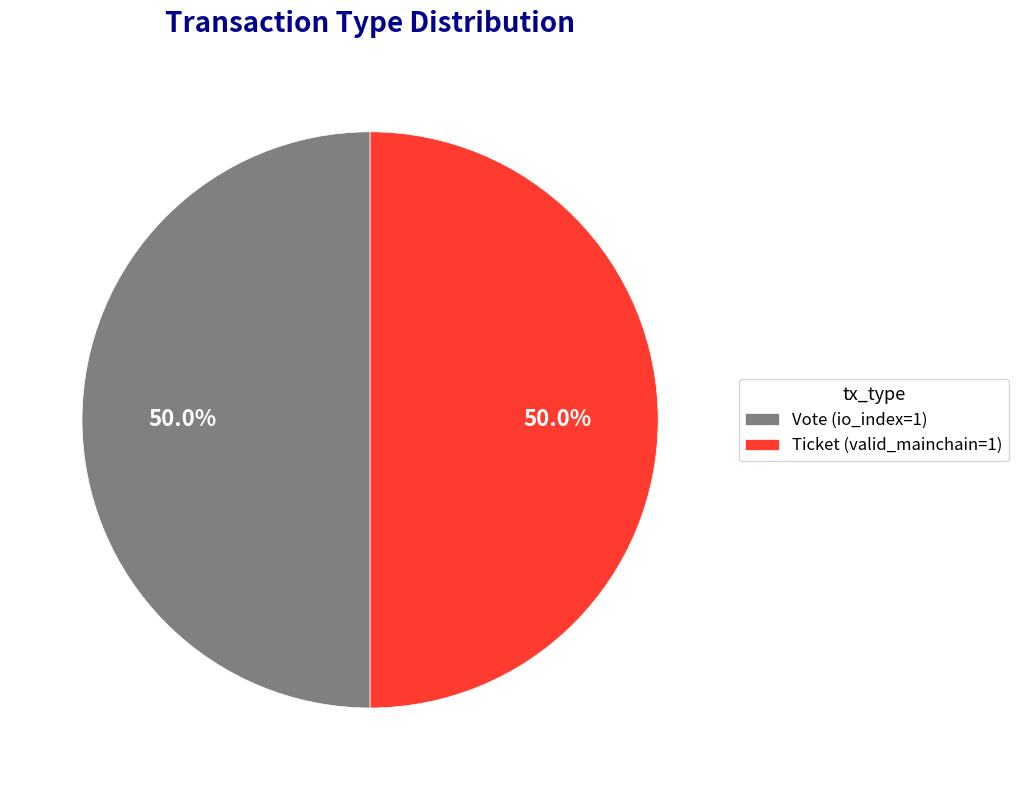

What percentage is the Vote slice, to the nearest percent?

50%